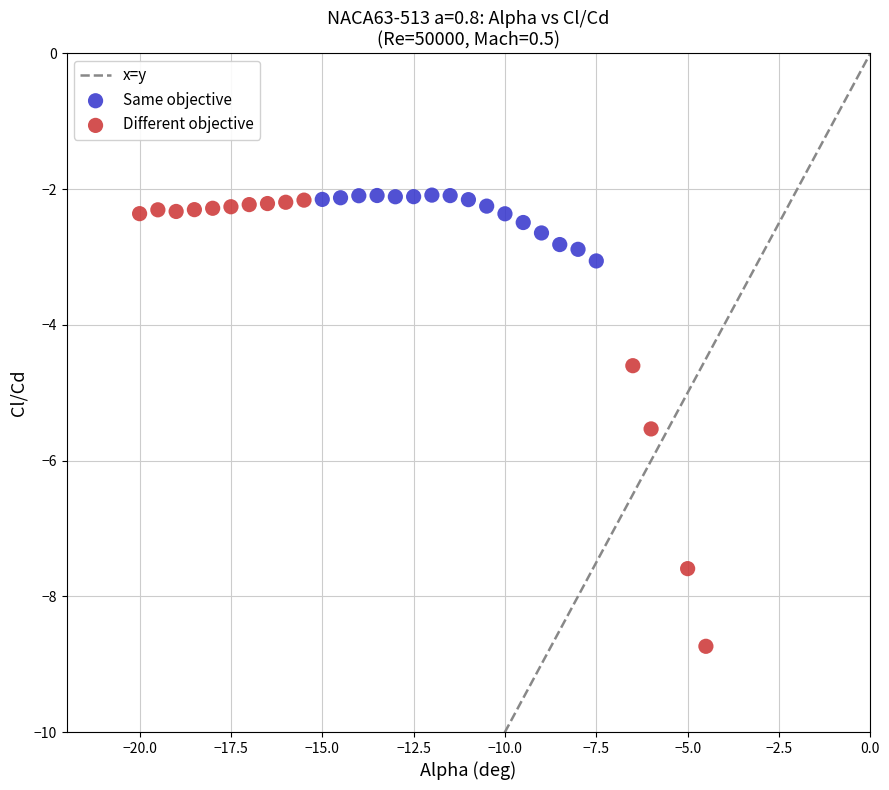

Which series has the widest spread of Y values?

Different objective